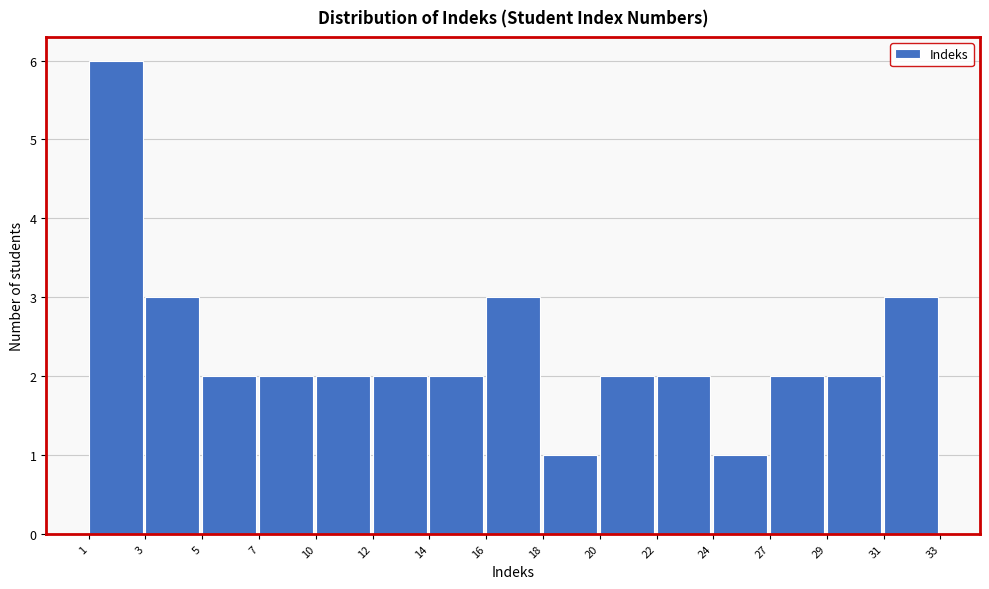

Reading right to left, list all the values displayed in this chart.

3	2	2	1	2	2	1	3	2	2	2	2	2	3	6